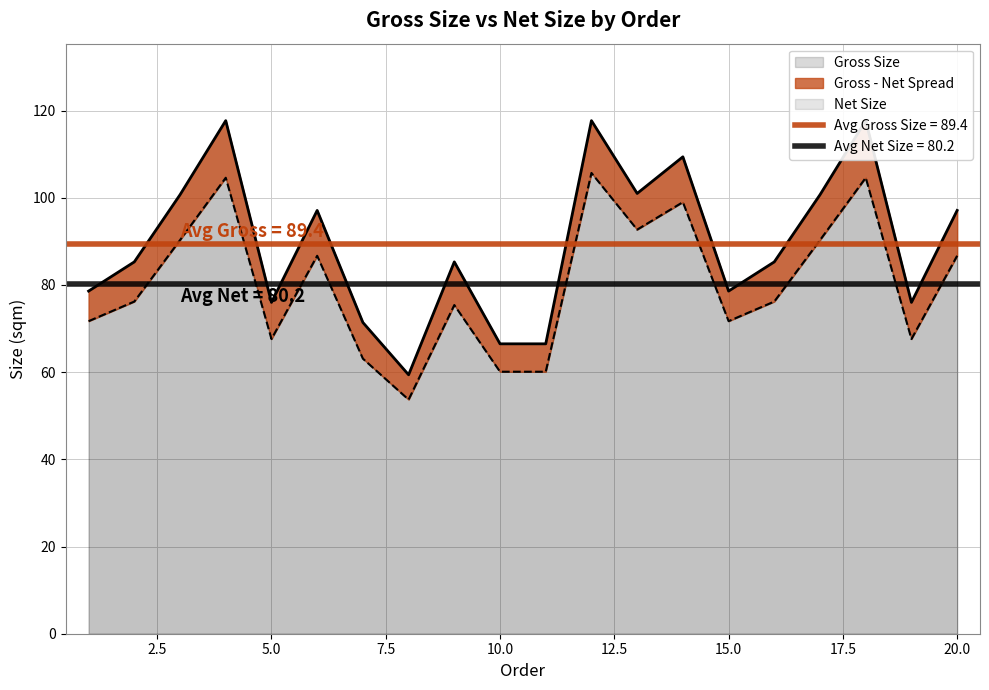

List the series in order of their overall mean, lowest first.

Net Size, Gross Size